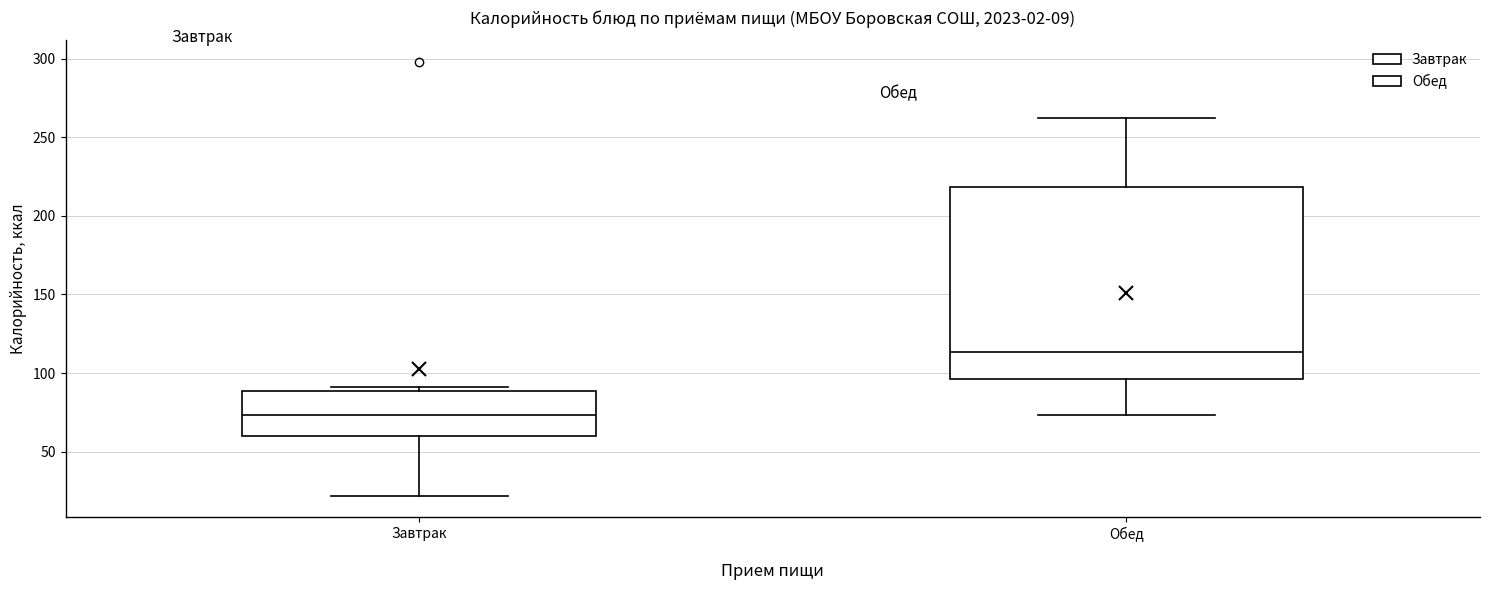

Reading left to right, transcribe this box plot: for each box, give where its median line is, the range the box spans, and where its two whiskers end, as read against the y-axis. The values are not printed on the chart, so give them approximately, as read against the axis.

Завтрак: median 75, box 60 to 90, whiskers 20 to 90 (just above the box's upper edge)
Обед: median 115, box 95 to 220, whiskers 75 to 260